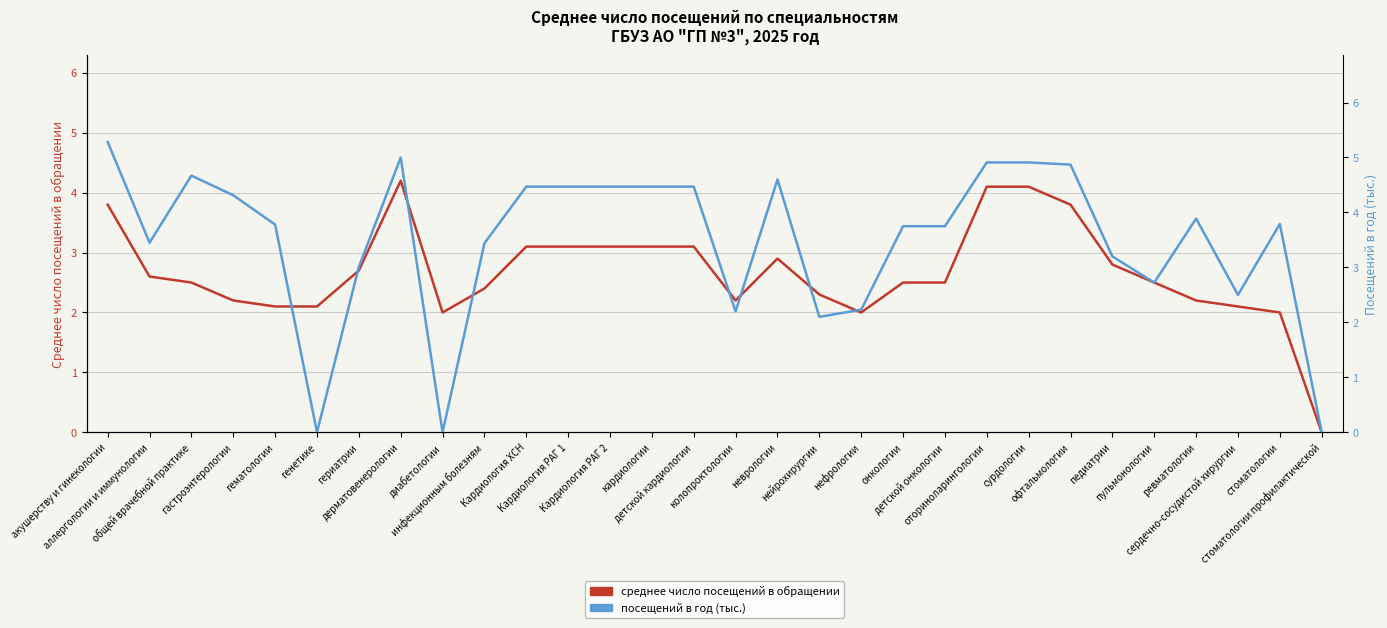

In посещений в год (тыс.), how many points are lower than both neighbors (excluding endpoints)?

7